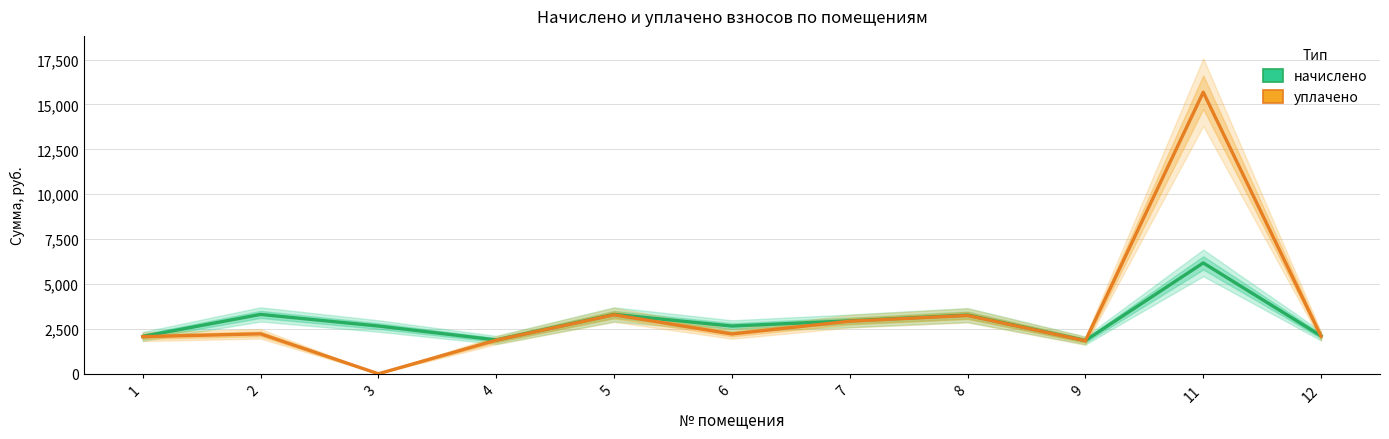

Reading right to left, extract all data points from this chart.

начислено: 12=2105.3	11=6174.5	9=1853.0	8=3268.9	7=2948.7	6=2659.4	5=3305.8	4=1883.8	3=2659.4	2=3305.8	1=2080.7
уплачено: 12=2092.0	11=15683.0	9=1841.2	8=3248.2	7=2929.1	6=2216.2	5=3284.8	4=1871.8	3=0.0	2=2224.8	1=2067.6